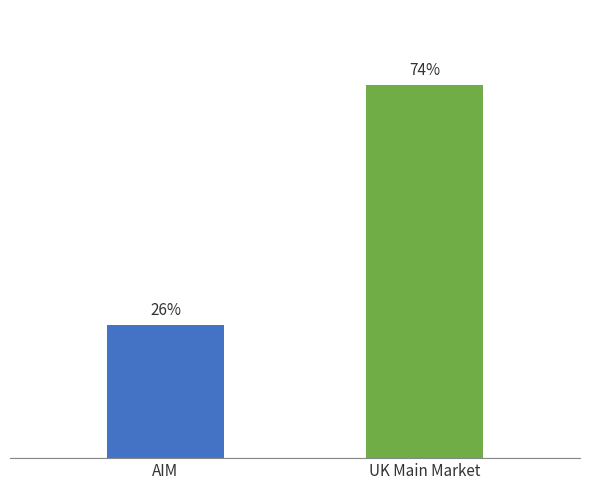

At which label does the data first exceed 73?

UK Main Market